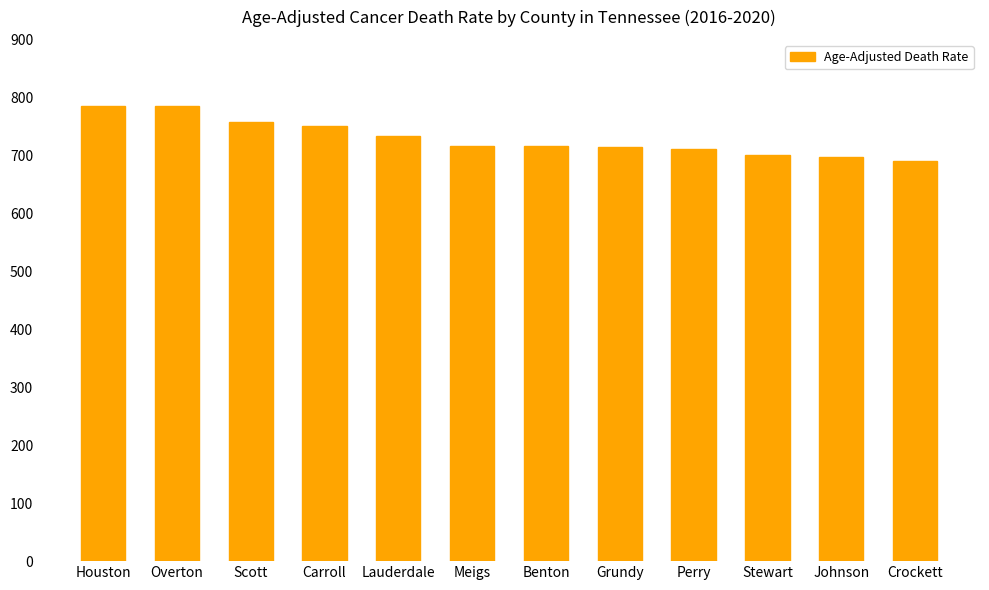

At which label does the data first exceed 717?

Houston